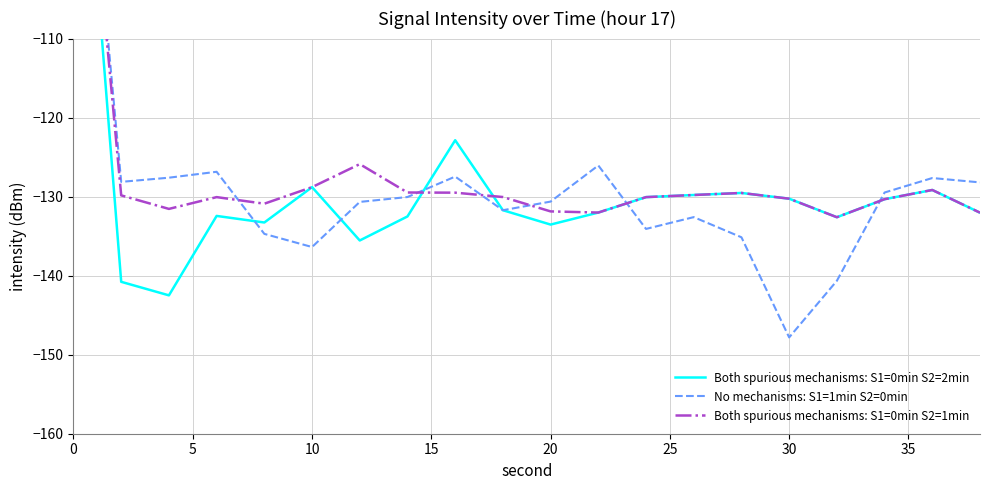

Which series has the largest total across all categories?

Both spurious mechanisms: S1=0min S2=1min